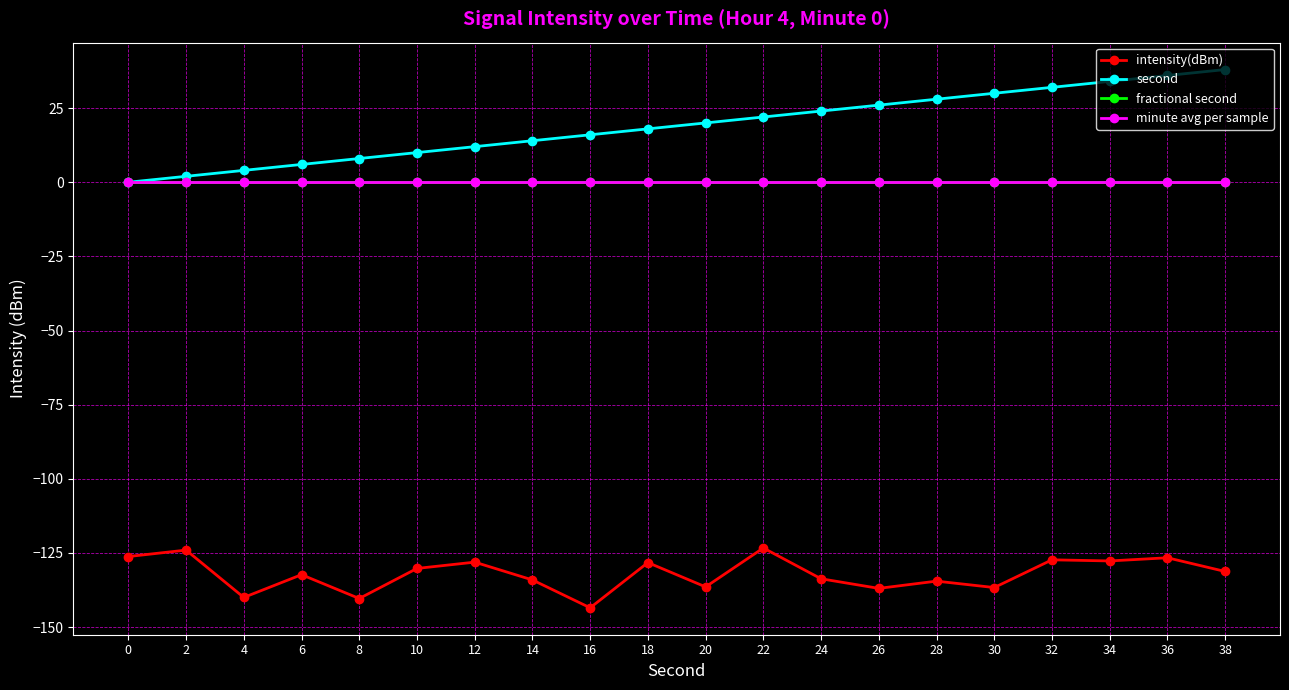

How many data points in second are above 20?

9